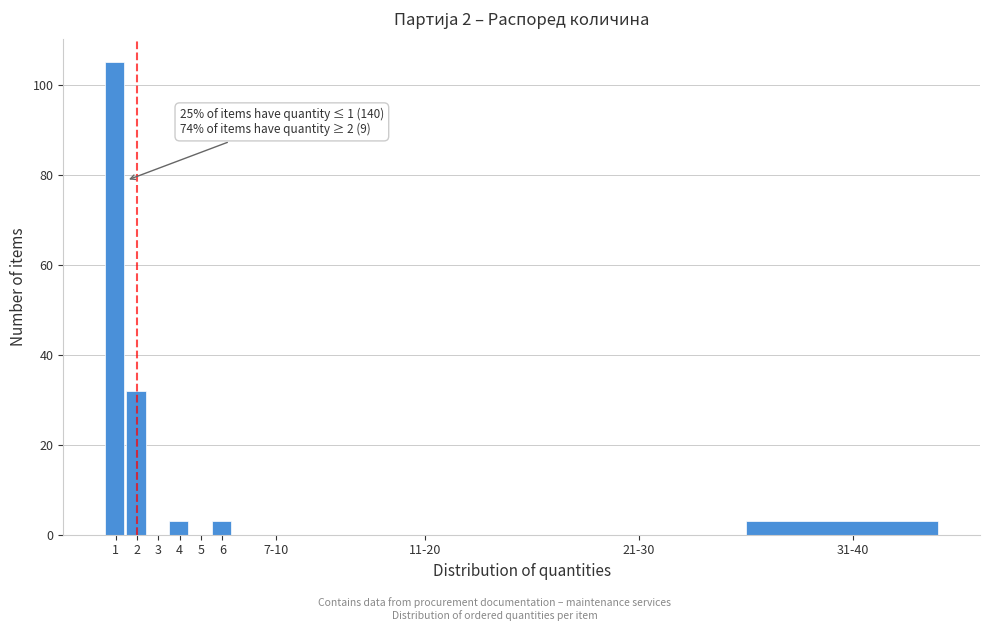

Reading left to right, transcribe all the data shown in this chart.

1=105	2=32	3=0	4=3	5=0	6=3	7-10=0	11-20=0	21-30=0	31-40=3